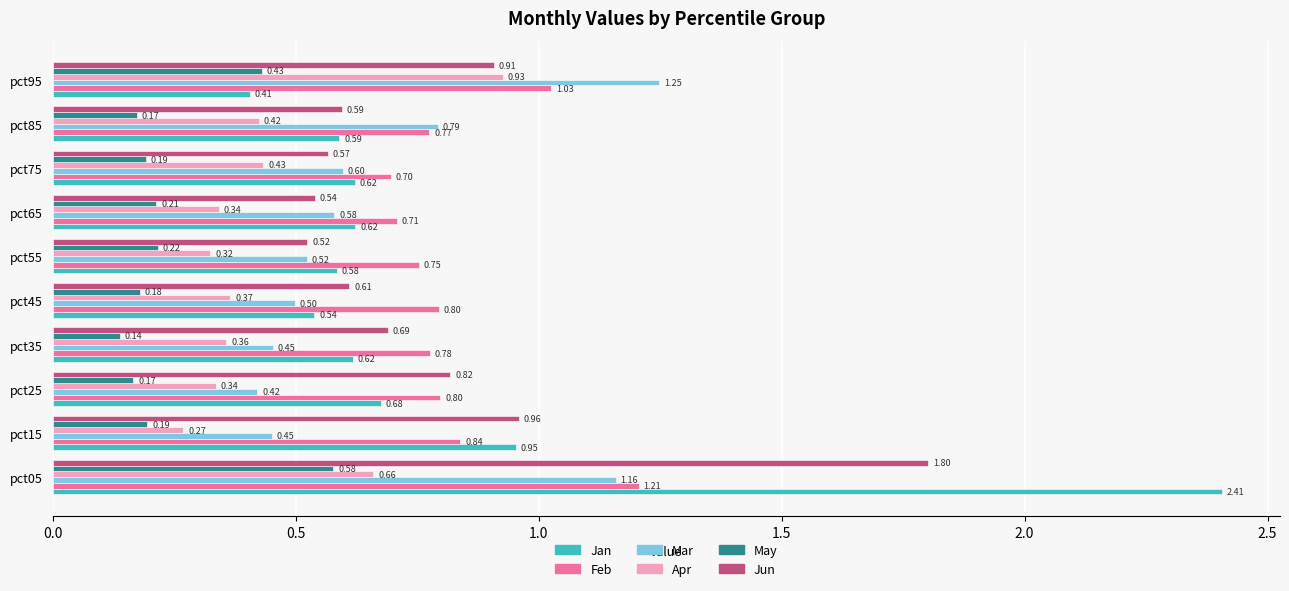

Rank the series by their maximum value, from lowest to highest.

May, Apr, Feb, Mar, Jun, Jan